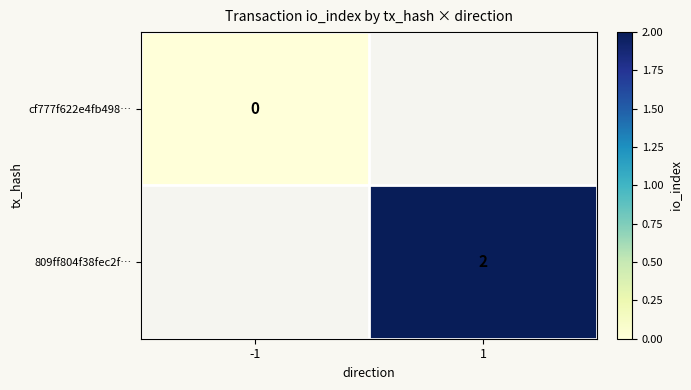

At which category does the chart reach its peak across all series?

1